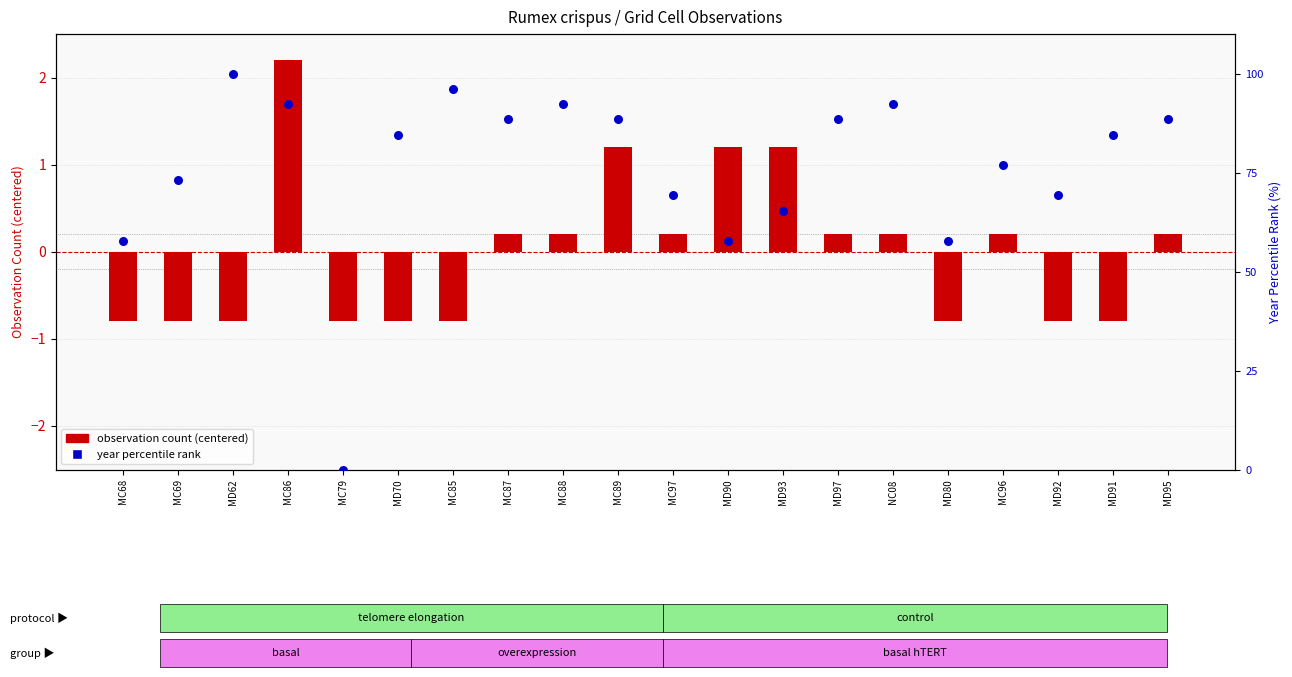

Which series contains the highest Y value?

year percentile rank